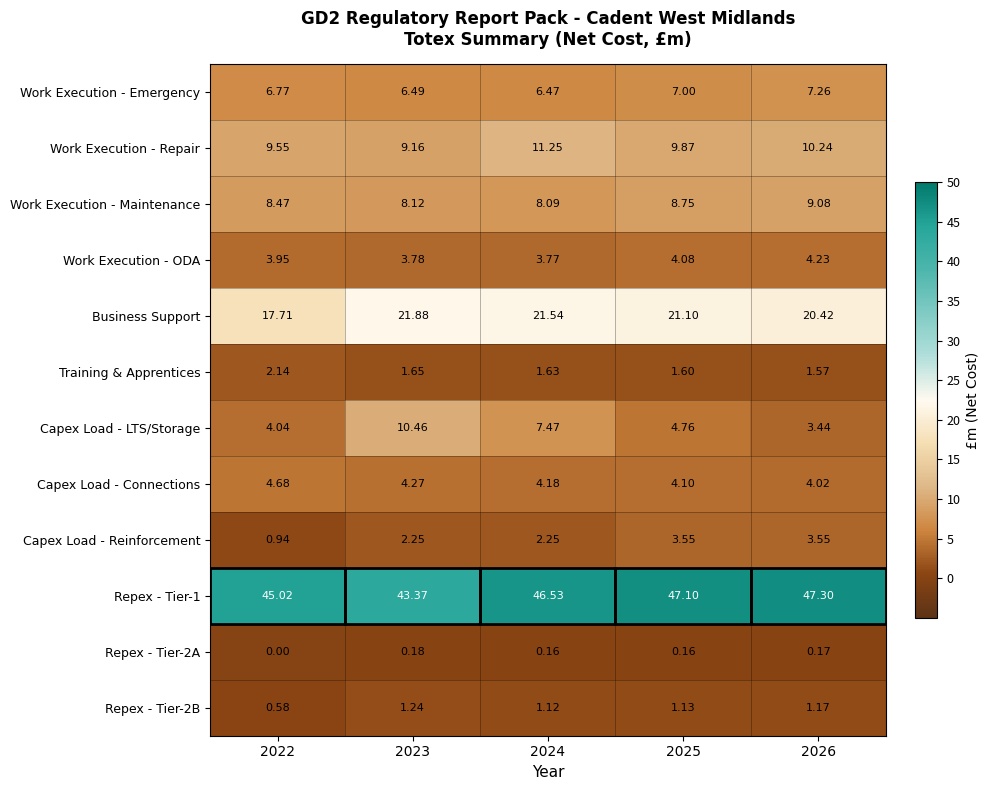

At which category is the sum across all series the highest?

2024